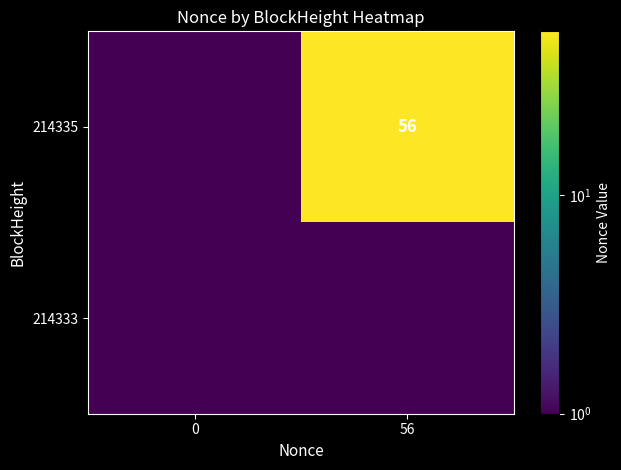

True or false: 214333 has a value of 0.0 at 56.

True